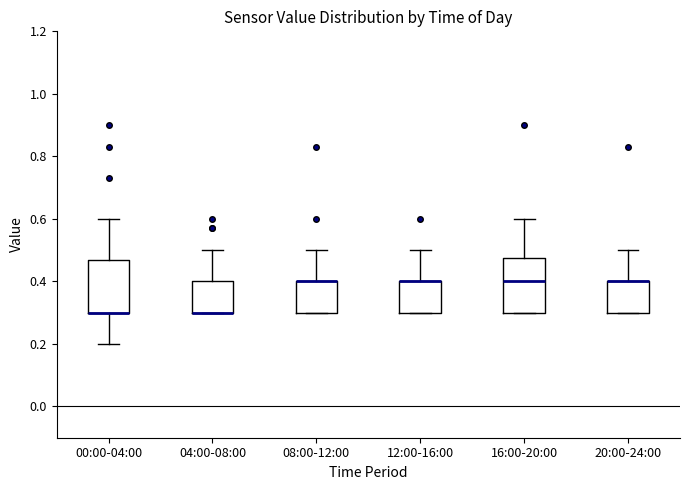

Reading left to right, transcribe this box plot: for each box, give where its median line is, the range the box spans, and where its two whiskers end, as read against the y-axis. The values are not printed on the chart, so give them approximately, as read against the axis.

00:00-04:00: median 0.30 (drawn on the box's lower edge), box 0.30 to 0.48, whiskers 0.20 to 0.60
04:00-08:00: median 0.30 (drawn on the box's lower edge), box 0.30 to 0.40, whiskers 0.30 to 0.50
08:00-12:00: median 0.40 (drawn on the box's upper edge), box 0.30 to 0.40, whiskers 0.30 to 0.50
12:00-16:00: median 0.40 (drawn on the box's upper edge), box 0.30 to 0.40, whiskers 0.30 to 0.50
16:00-20:00: median 0.40, box 0.30 to 0.48, whiskers 0.30 to 0.60
20:00-24:00: median 0.40 (drawn on the box's upper edge), box 0.30 to 0.40, whiskers 0.30 to 0.50